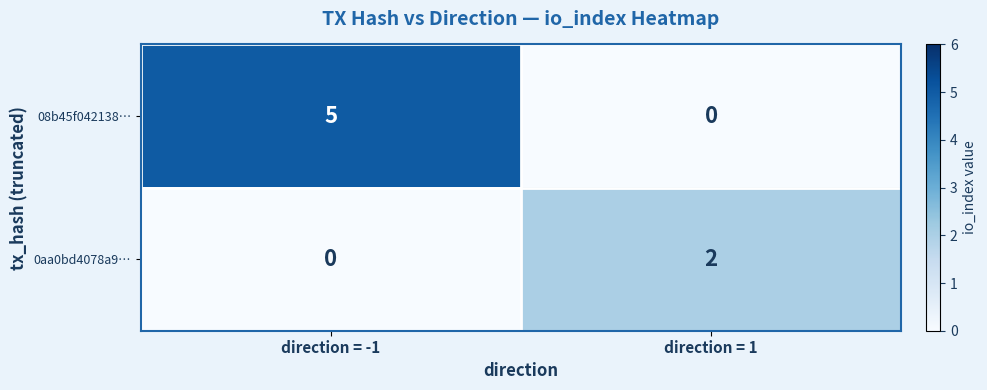

Reading right to left, list all the values displayed in this chart.

08b45f042138…: direction = 1=0	direction = -1=5
0aa0bd4078a9…: direction = 1=2	direction = -1=0